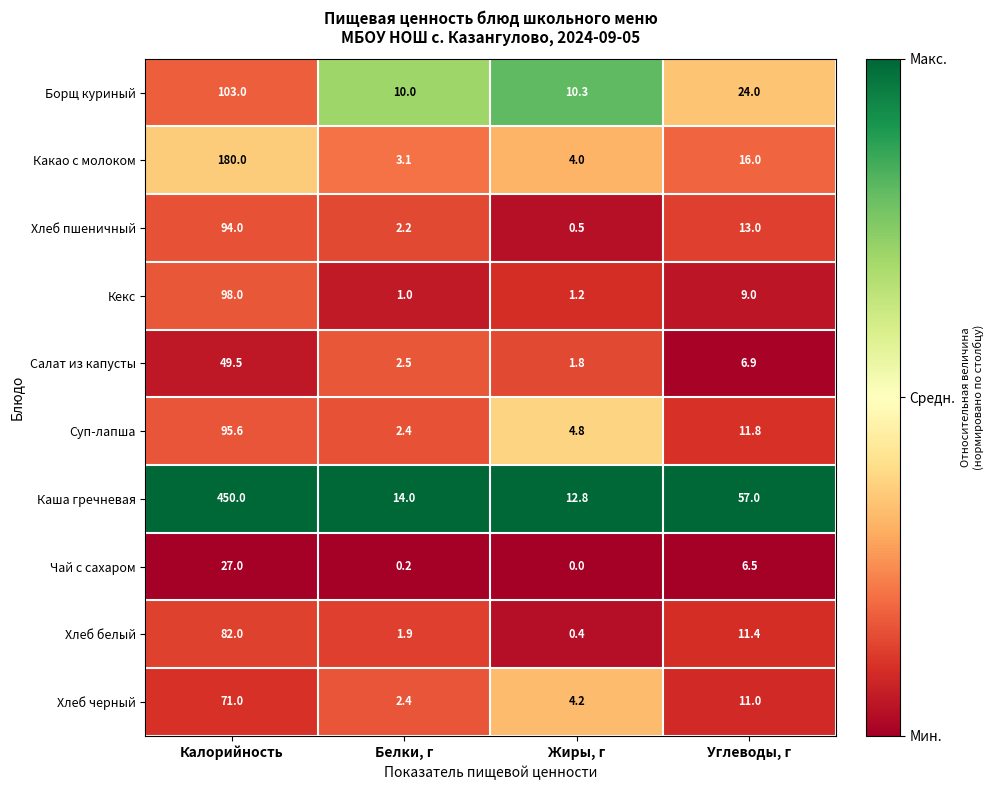

At which category is the sum across all series the highest?

Калорийность